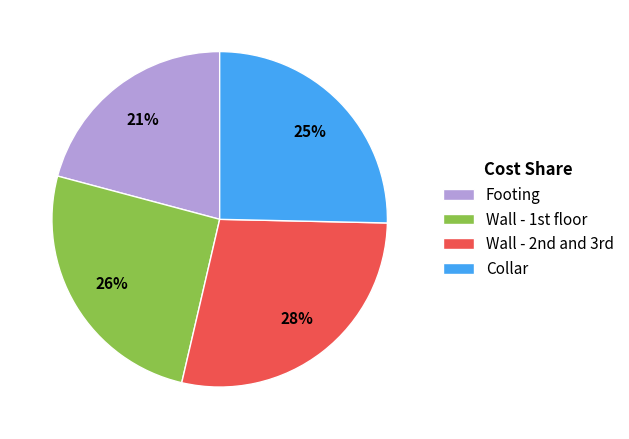

Does Collar account for over 50% of the chart?

No